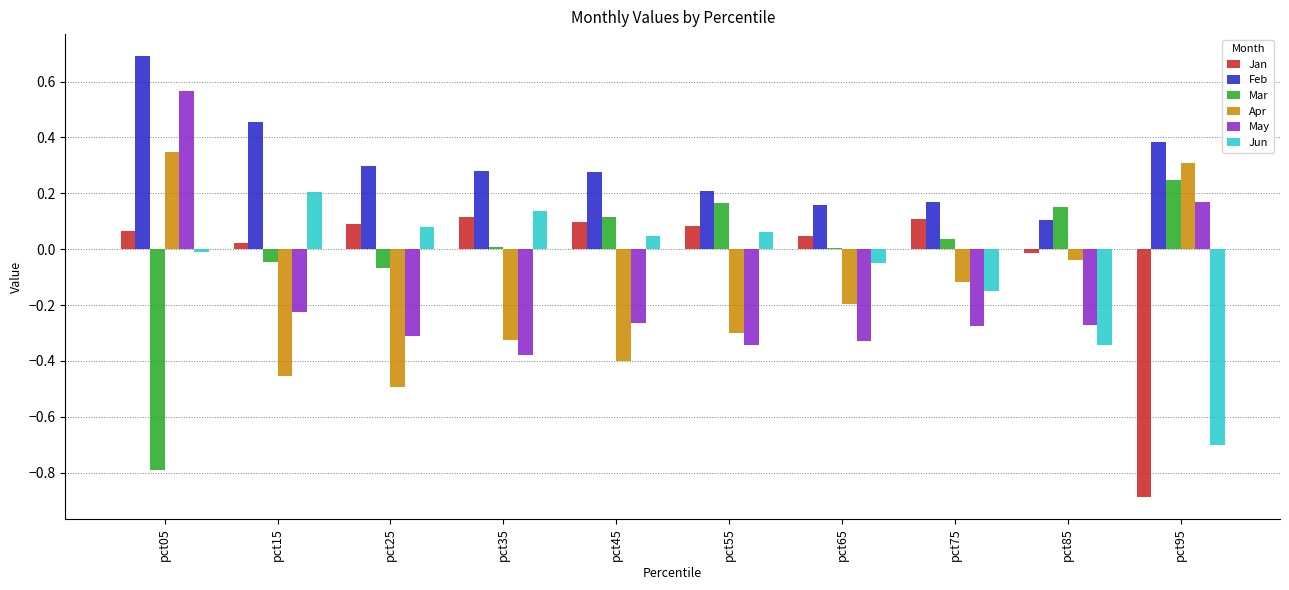

At which category does the chart reach its peak across all series?

pct05